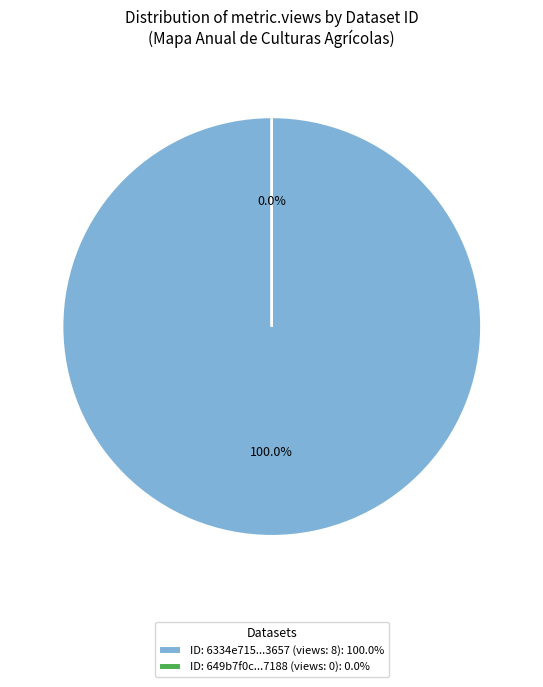

Which category has the smallest portion of the pie?

649b7f0c078190f8a3e77188